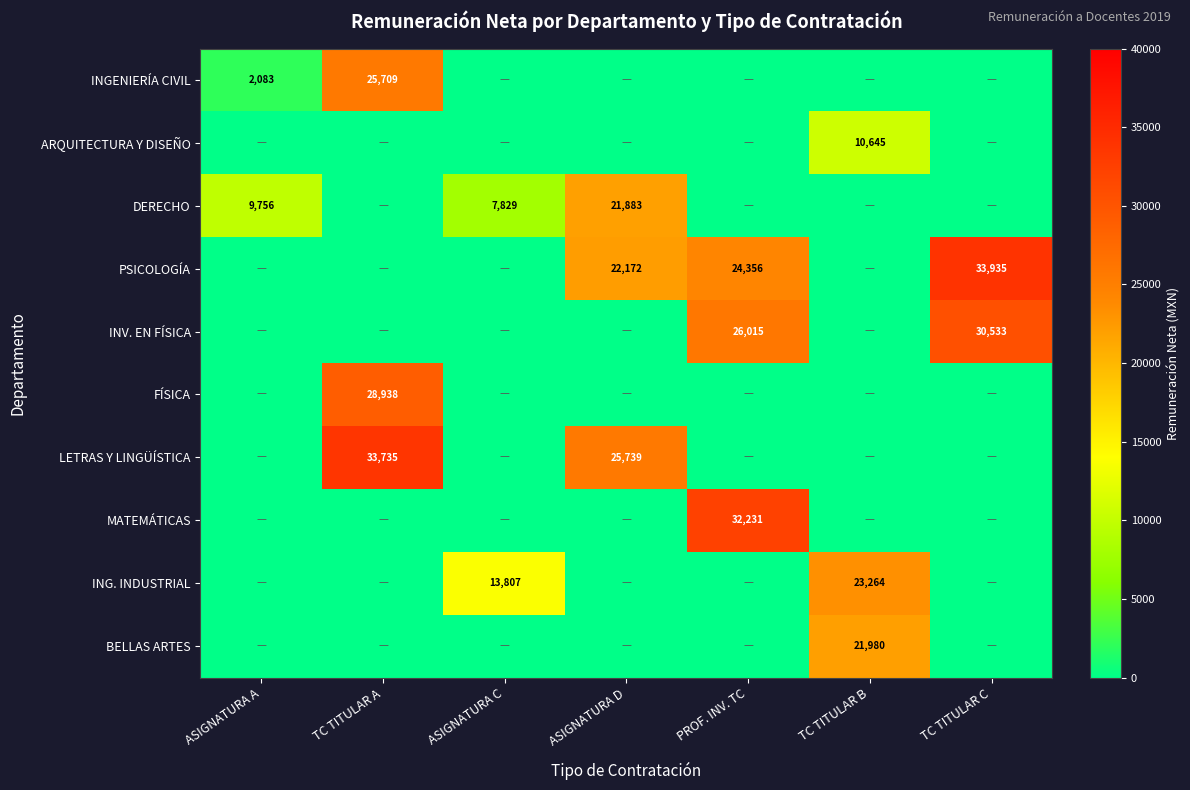

The value of PSICOLOGÍA at PROF. INV. TC is 24356. True or false?

True